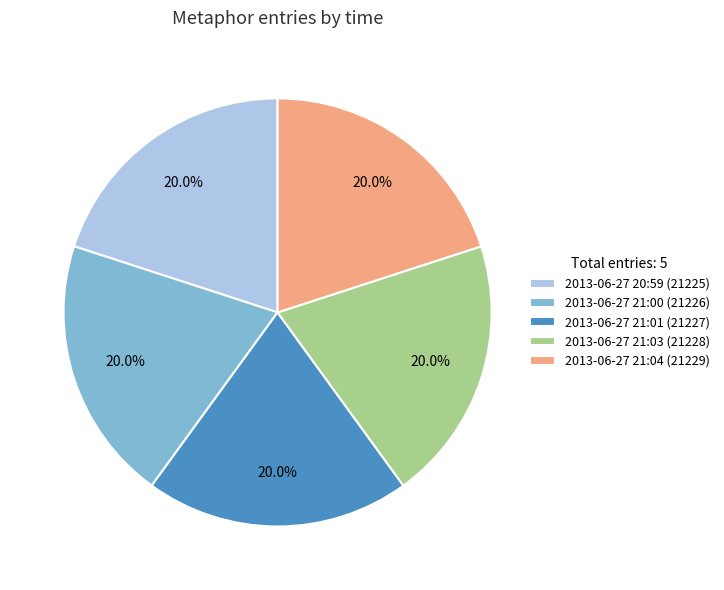

Approximately how many times larger is the value at 2013-06-27 21:03 compared to 2013-06-27 20:59?

1.0